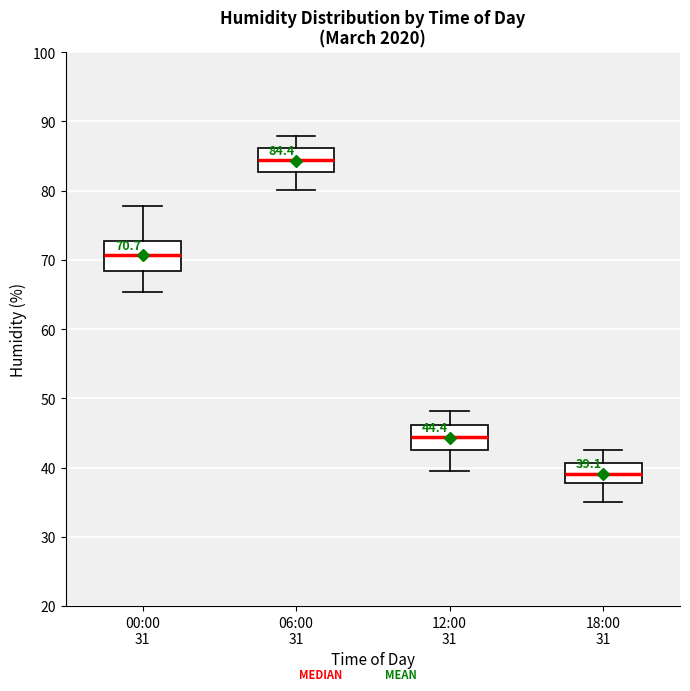

Which box has the lowest median line?

18:00 31